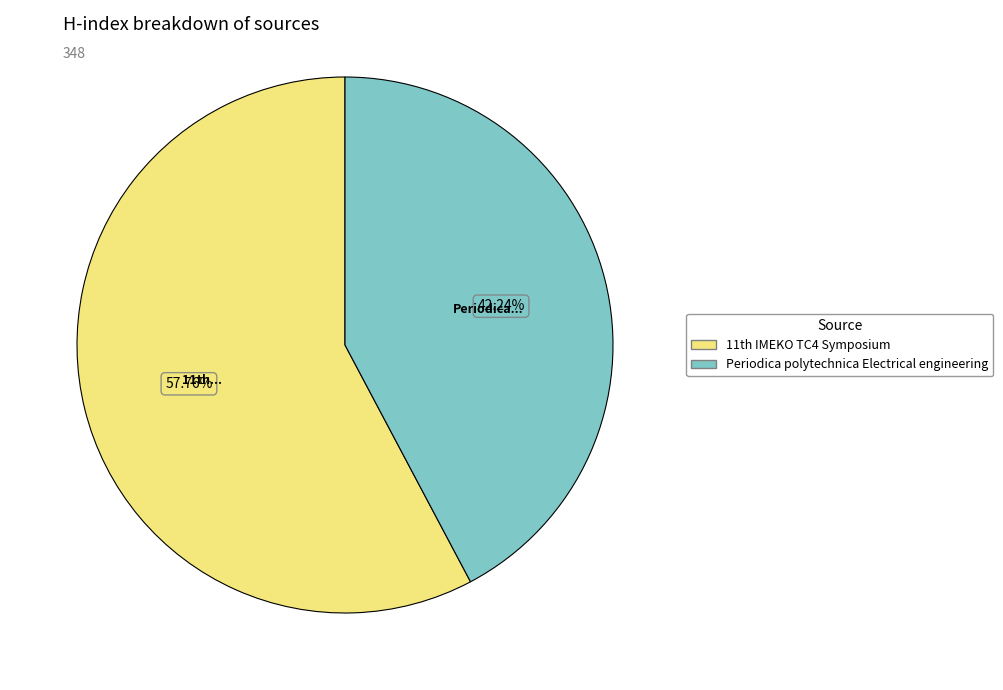

How many slices are in this pie chart?

2